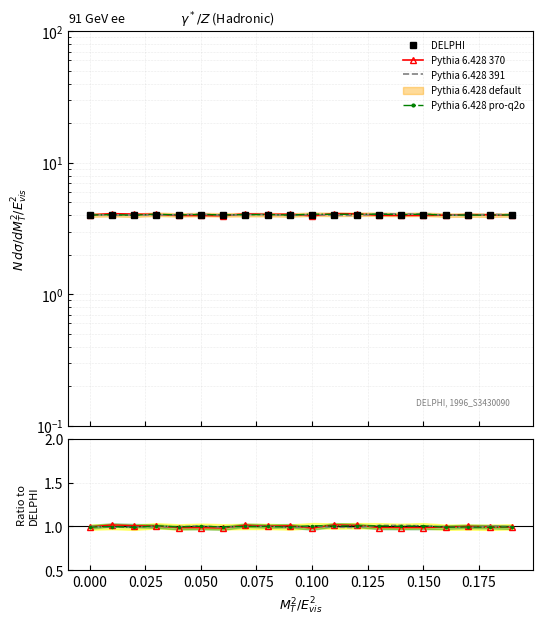

At which category is the sum across all series the highest?

0.150